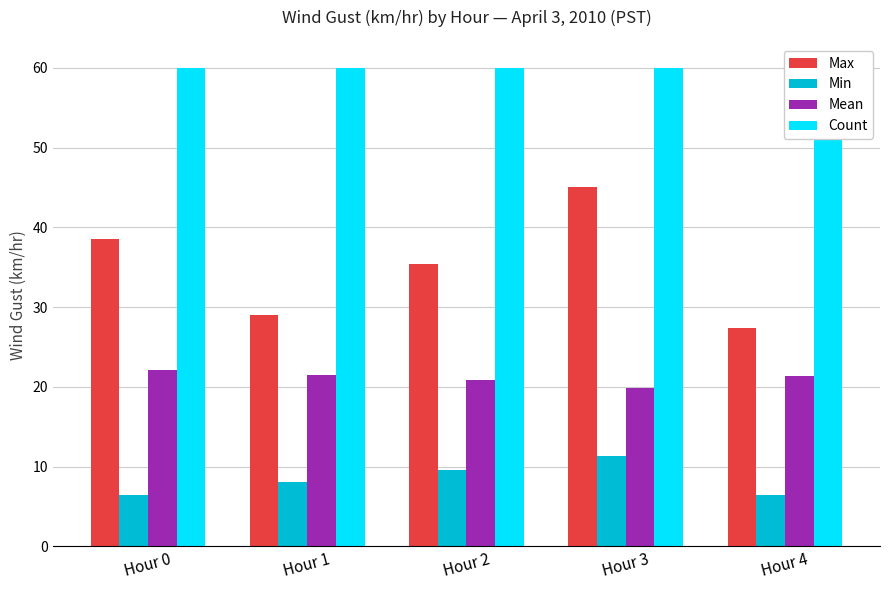

Are the bars horizontal?

No